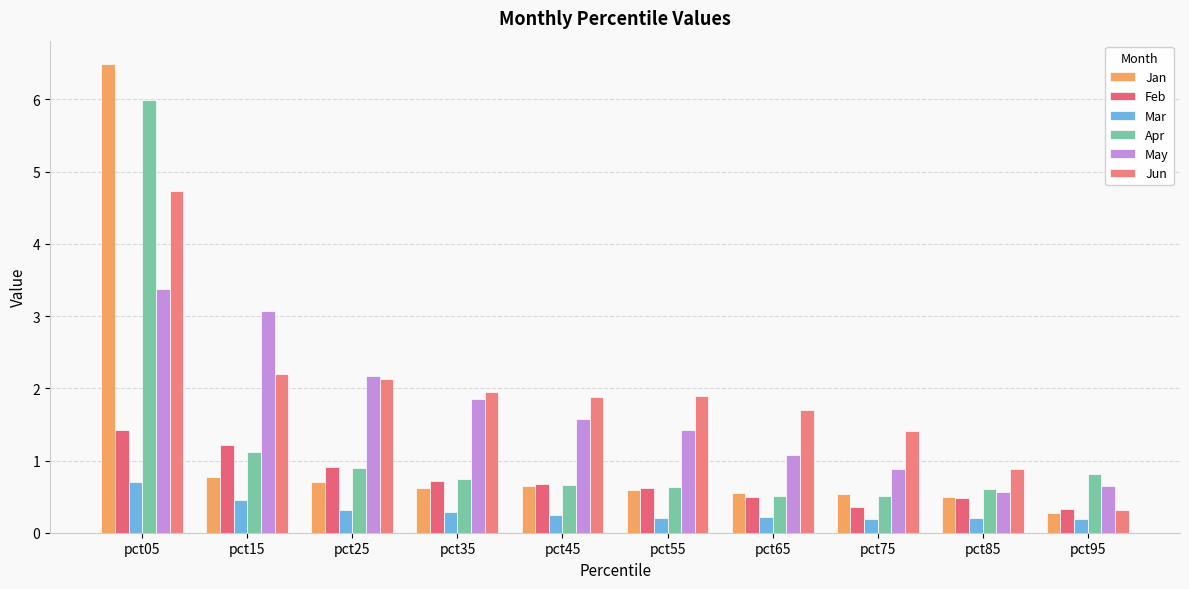

What is the total value across all series at pct85?

3.2